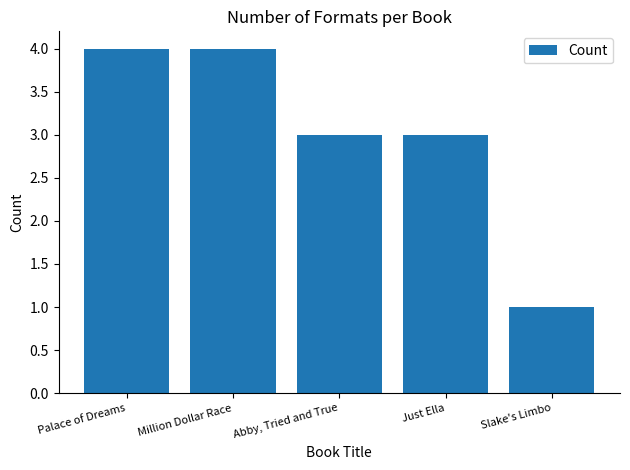

What is the label of the 1st bar from the right?

Slake's Limbo